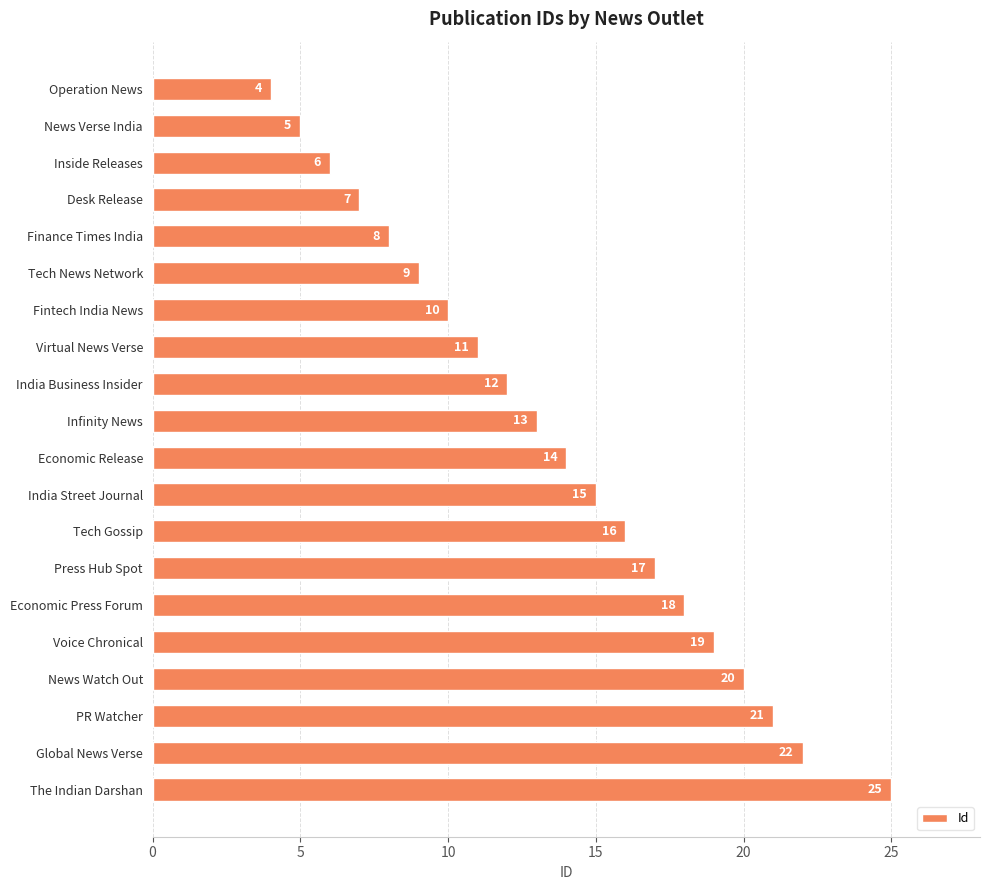

Which label corresponds to the largest value in the chart?

The Indian Darshan